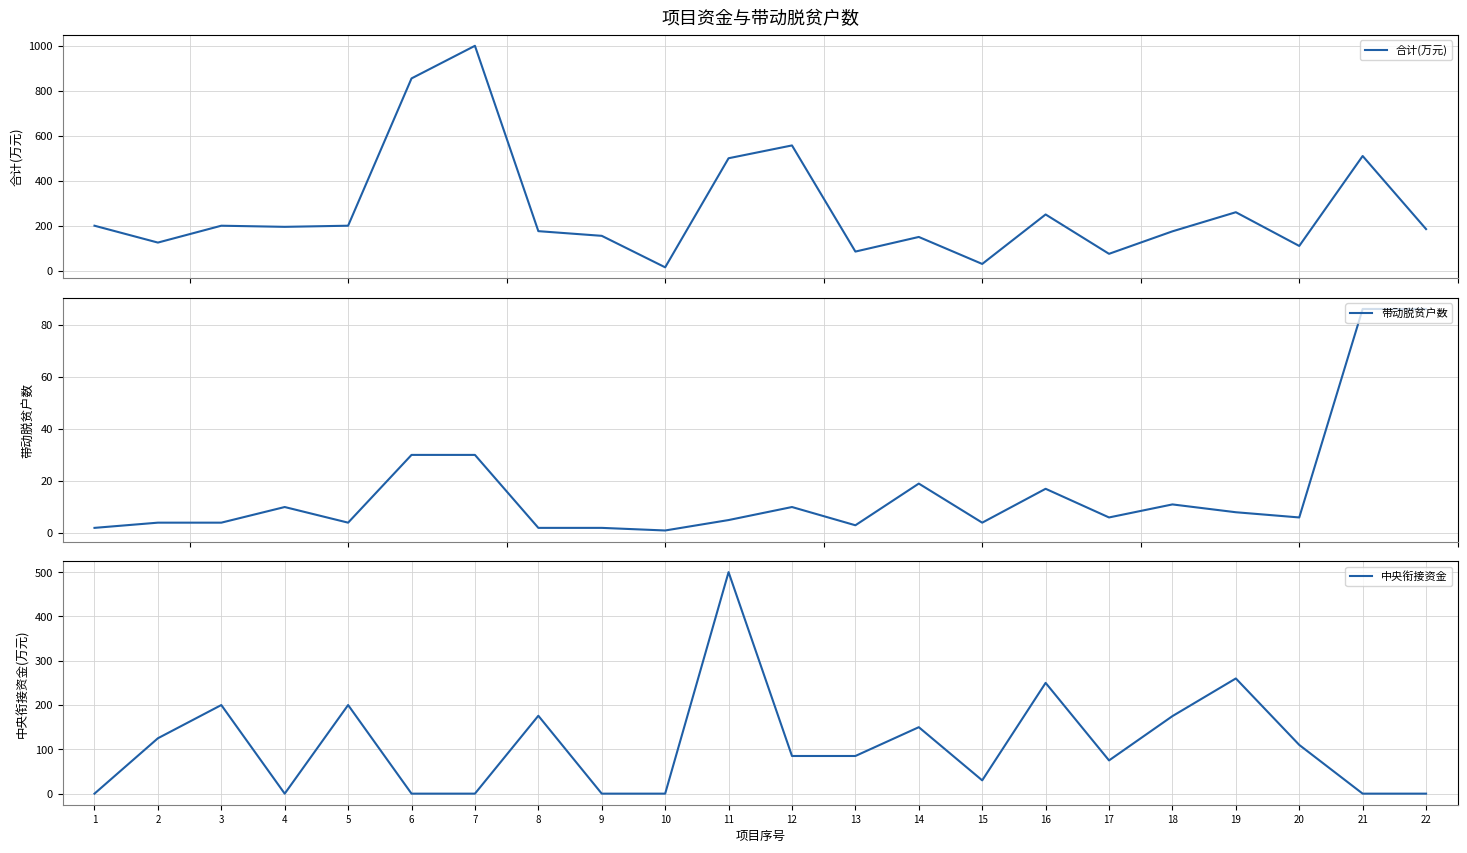

Reading right to left, extract all data points from this chart.

合计(万元): 185.0	510.0	110.0	260.0	175.0	75.0	250.0	30.0	150.0	85.0	557.0	500.0	15.0	155.0	175.8	1000.0	855.0	200.0	195.0	200.0	125.0	200.0
带动脱贫户数: 86.0	86.0	6.0	8.0	11.0	6.0	17.0	4.0	19.0	3.0	10.0	5.0	1.0	2.0	2.0	30.0	30.0	4.0	10.0	4.0	4.0	2.0
中央衔接资金: 0.0	0.0	110.0	260.0	175.0	75.0	250.0	30.0	150.0	85.0	85.0	500.0	0.0	0.0	175.8	0.0	0.0	200.0	0.0	200.0	125.0	0.0